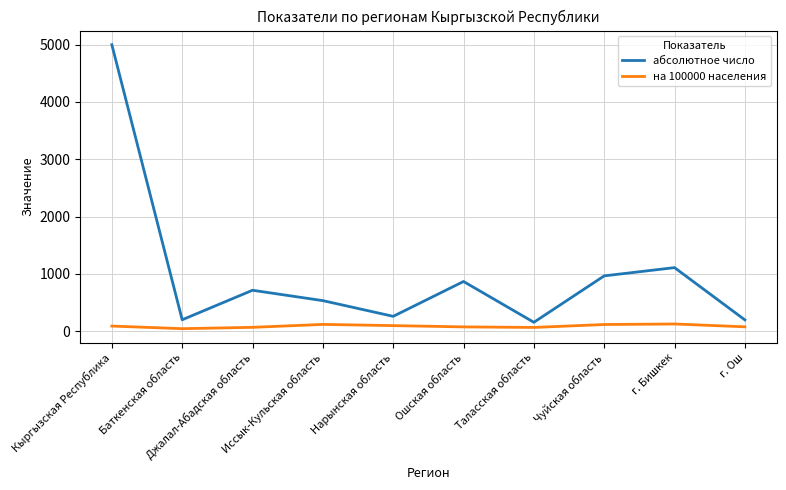

Rank the series at Нарынская область from highest to lowest value.

абсолютное число, на 100000 населения